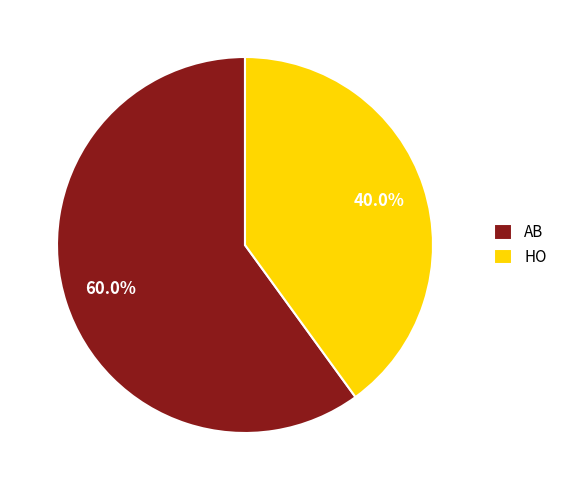

To the nearest percent, what portion does HO represent?

40%